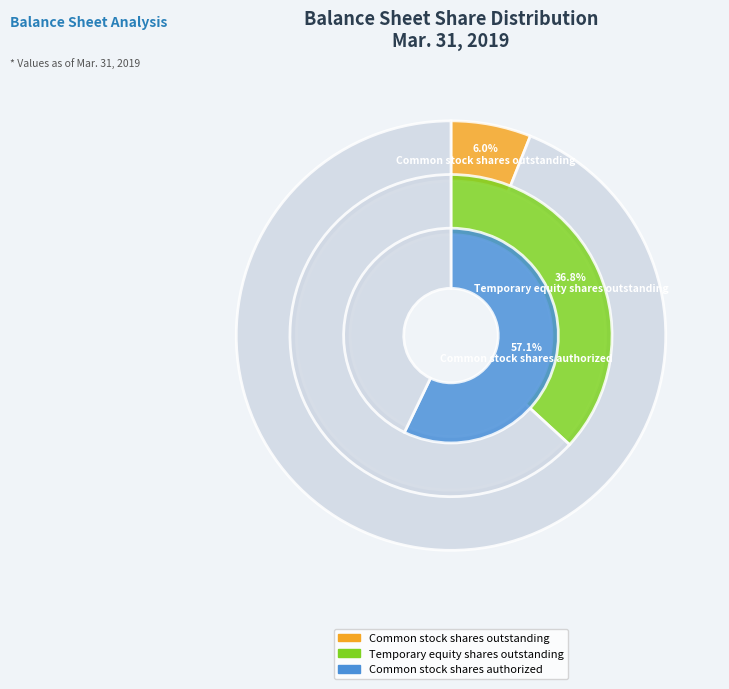

The Common stock shares authorized slice represents 57% of the pie. True or false?

True